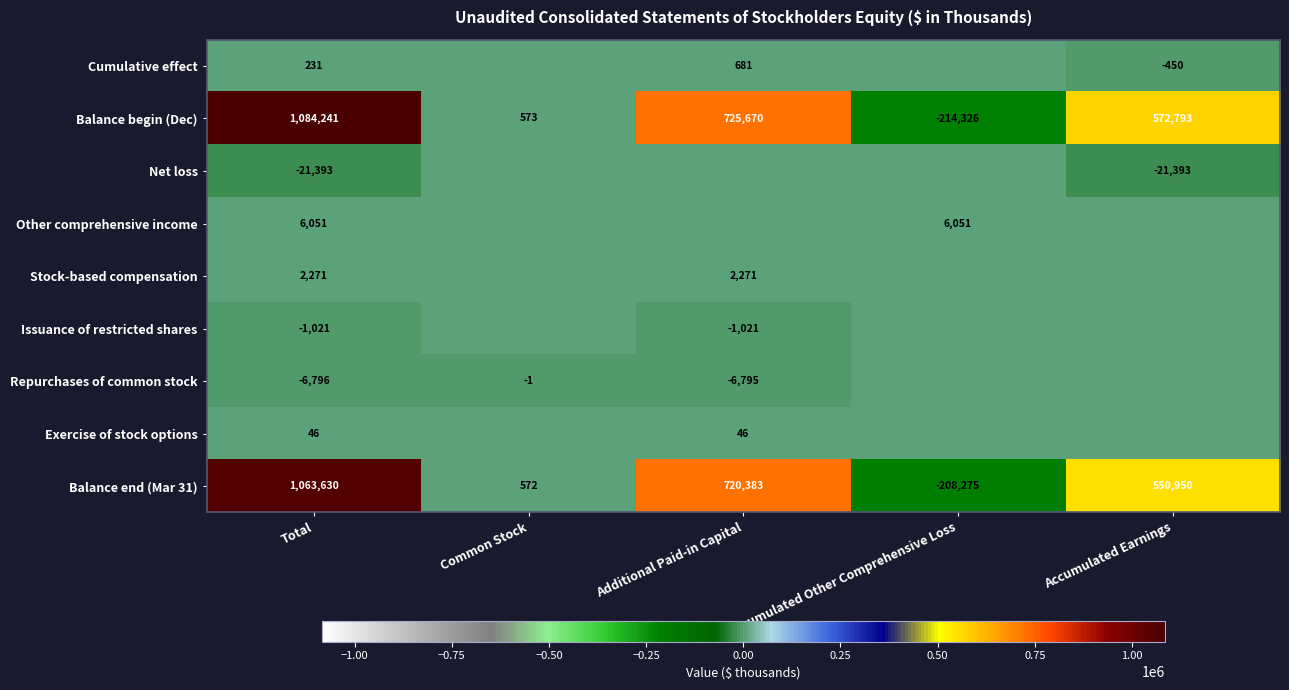

The Repurchases of common stock series shows -4096 at Additional Paid-in Capital. True or false?

False